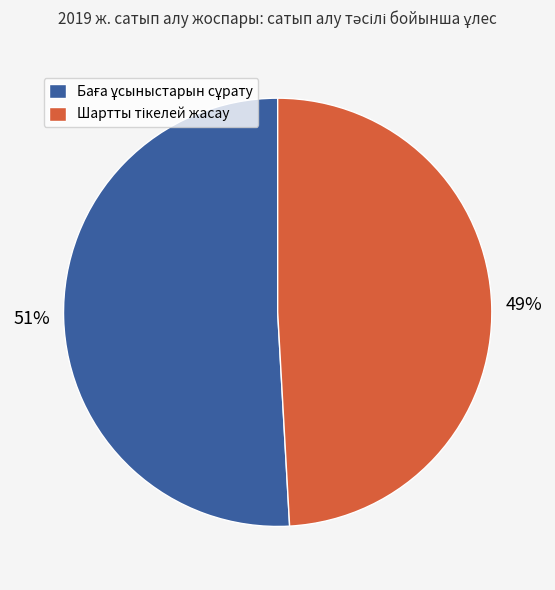

Is there a majority slice in this chart?

Yes